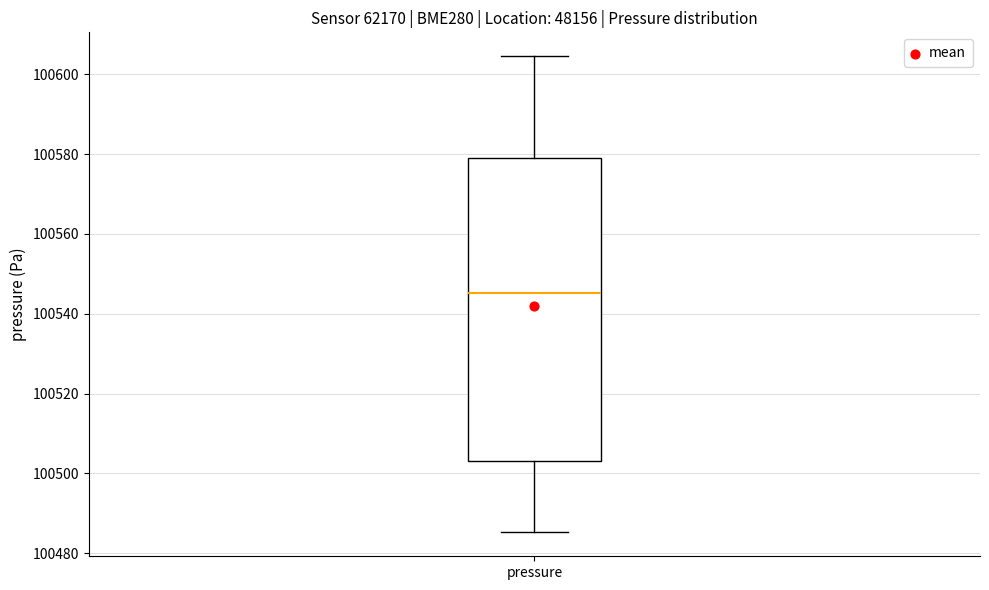

Read this box plot against the y-axis: the position of the median line, the range covered by the box, and the ends of both whiskers. The values are not printed on the chart, so give them approximately, as read against the axis.

median 100546, box 100504 to 100580, whiskers 100486 to 100604